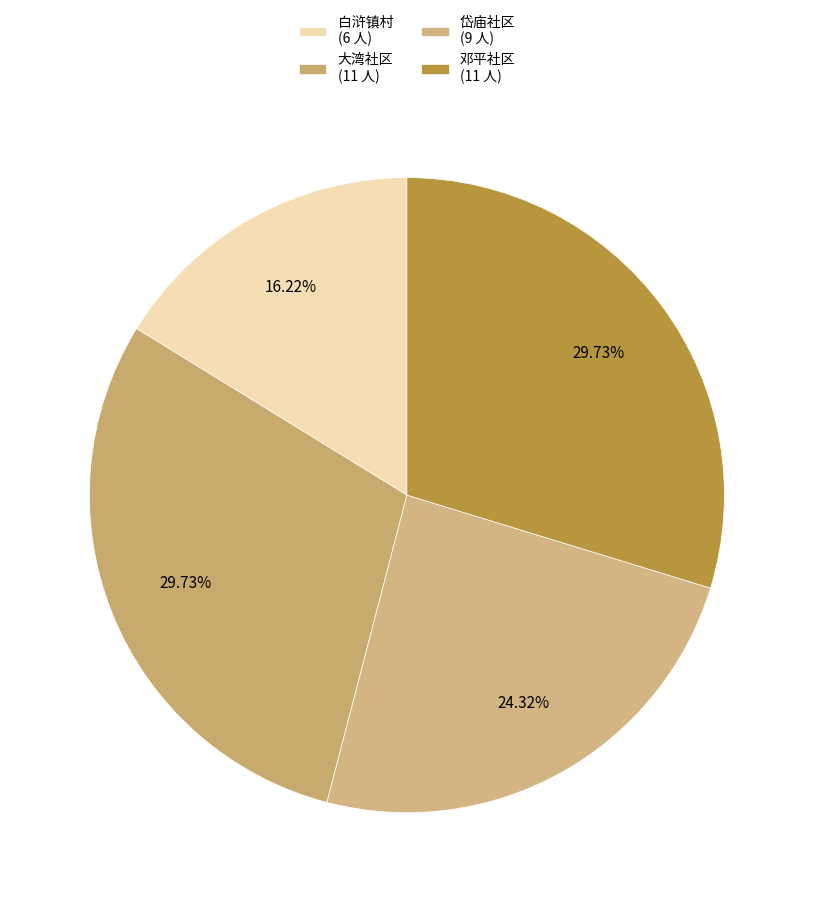

Count the number of slices in the pie.

4